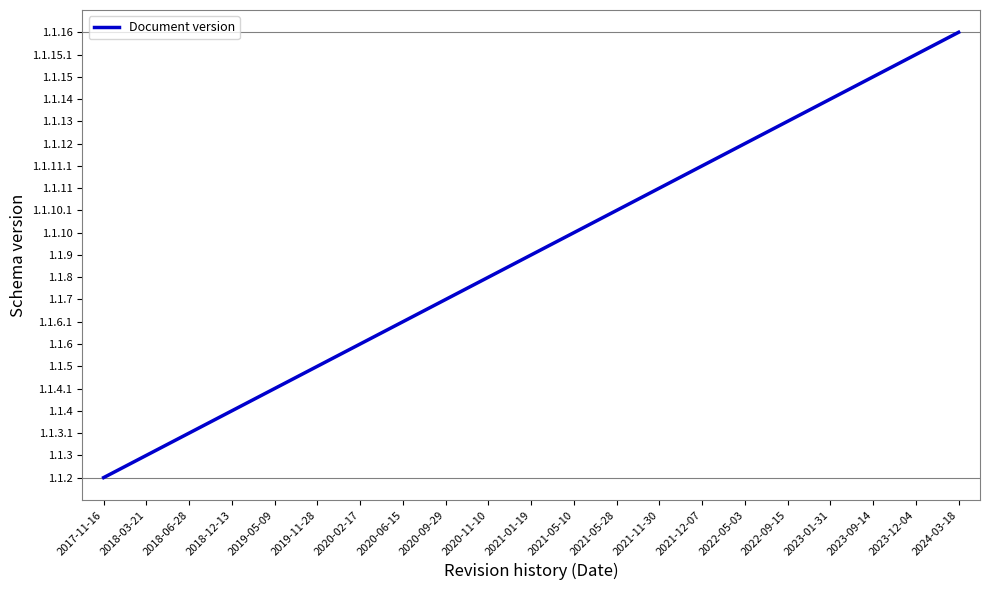

Is it true that the value at 2021-05-28 is 13?

True